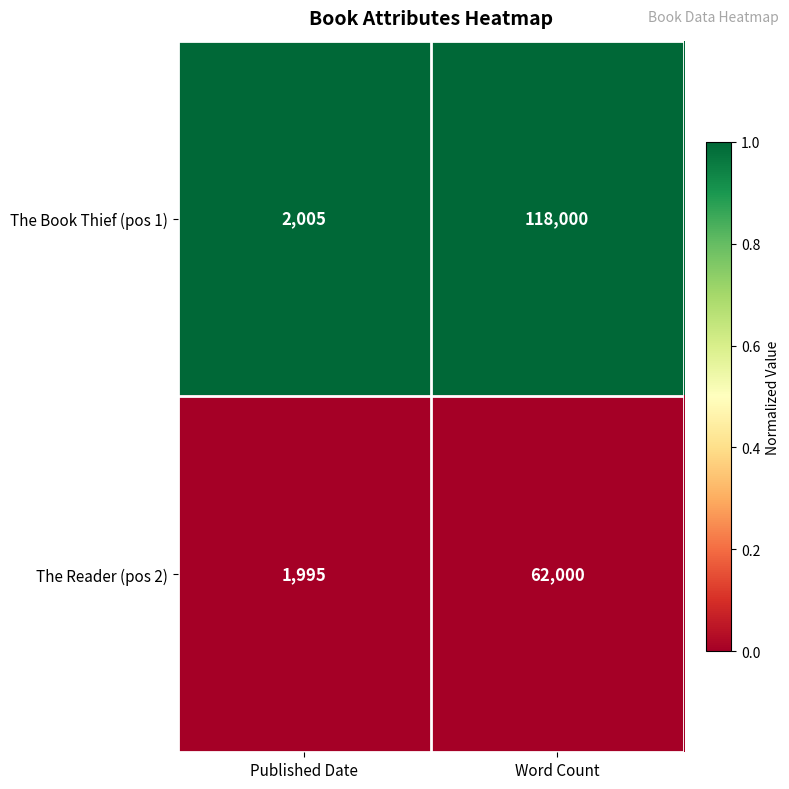

How many categories are shown in the chart?

2